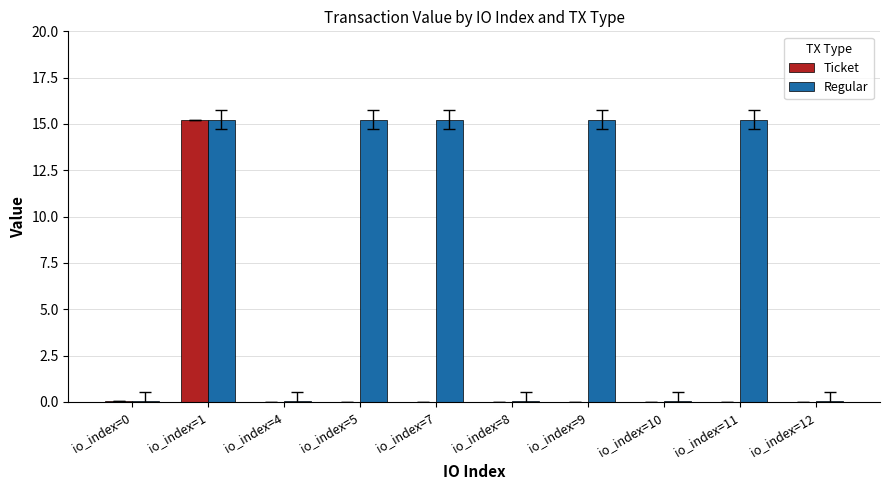

The Regular series shows 0.0 at io_index=10. True or false?

True